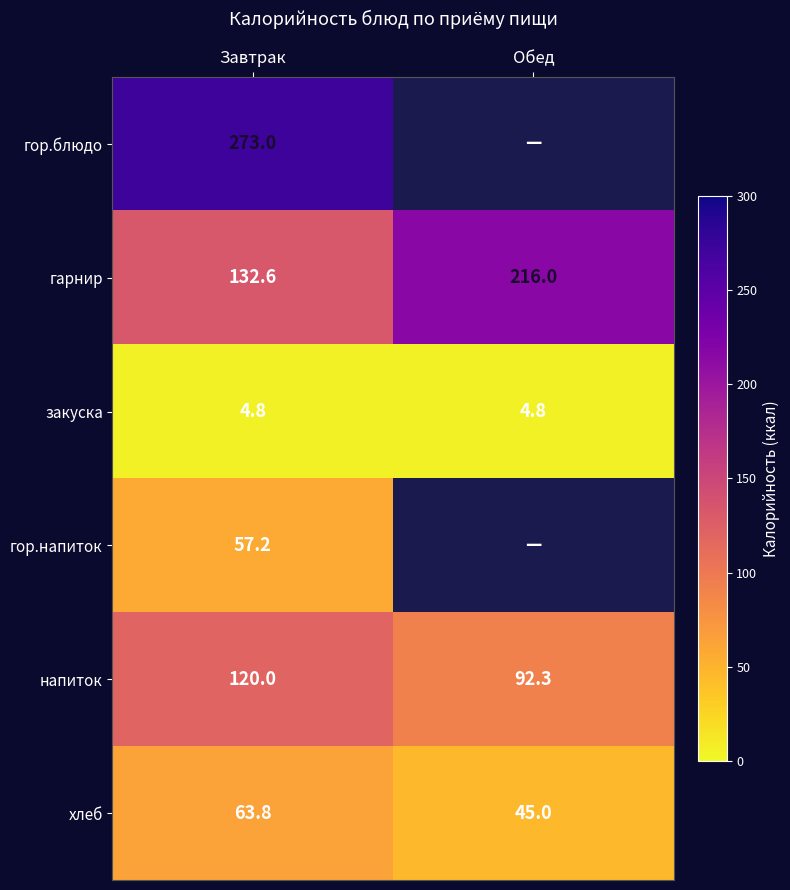

Is it true that гарнир equals 216.0 at Обед?

True